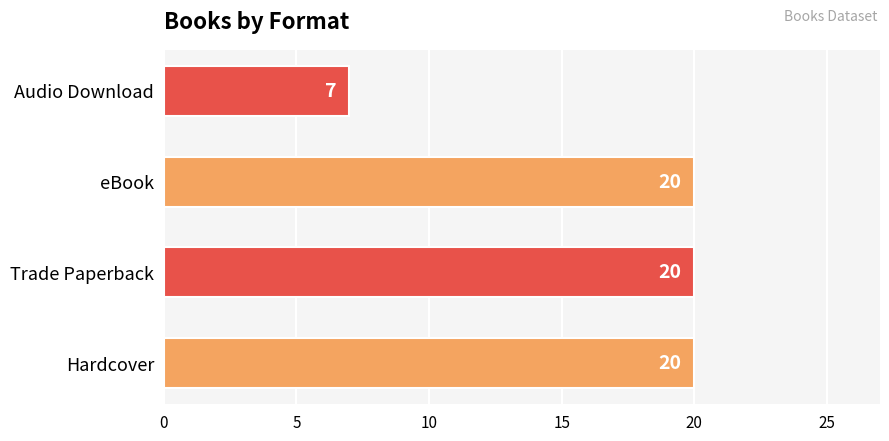

How many bars are there in total?

4